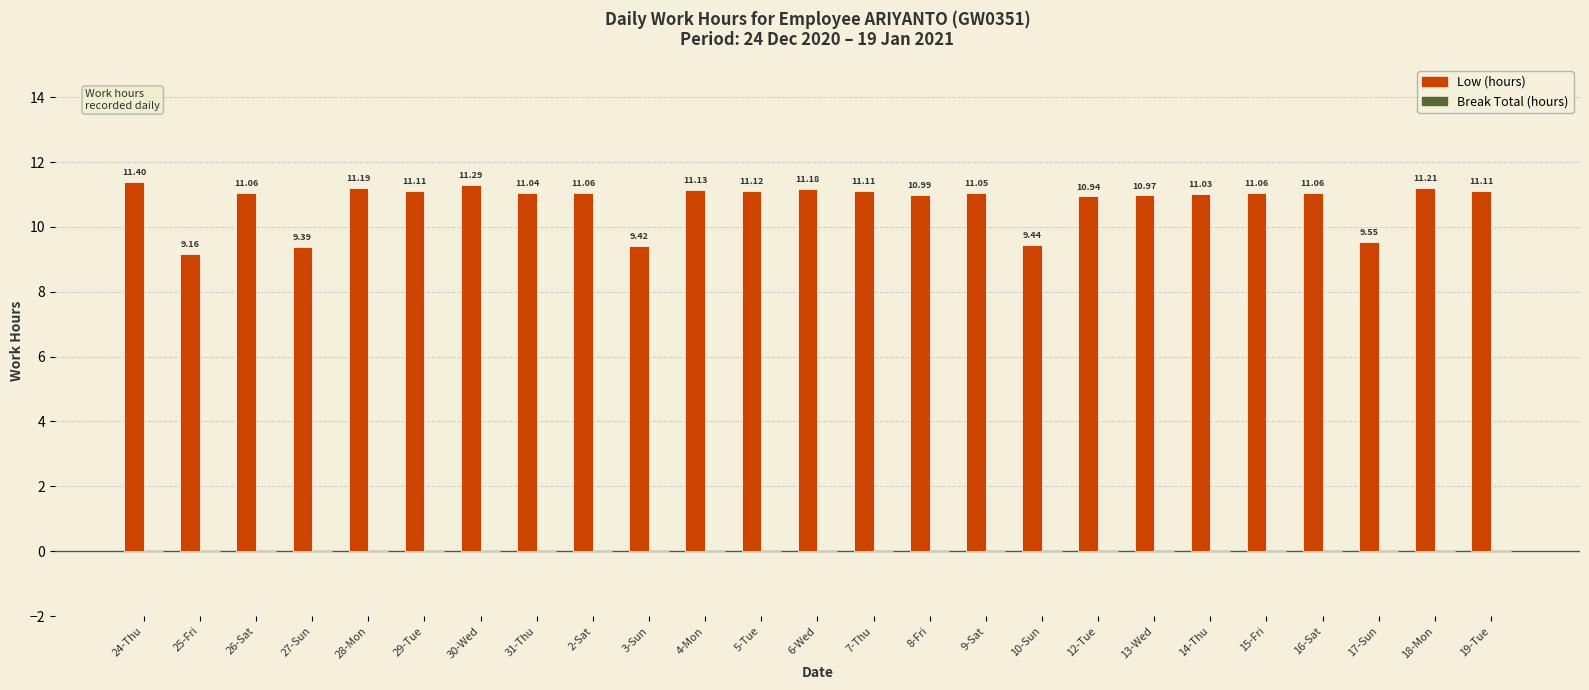

What is the average value?

10.8